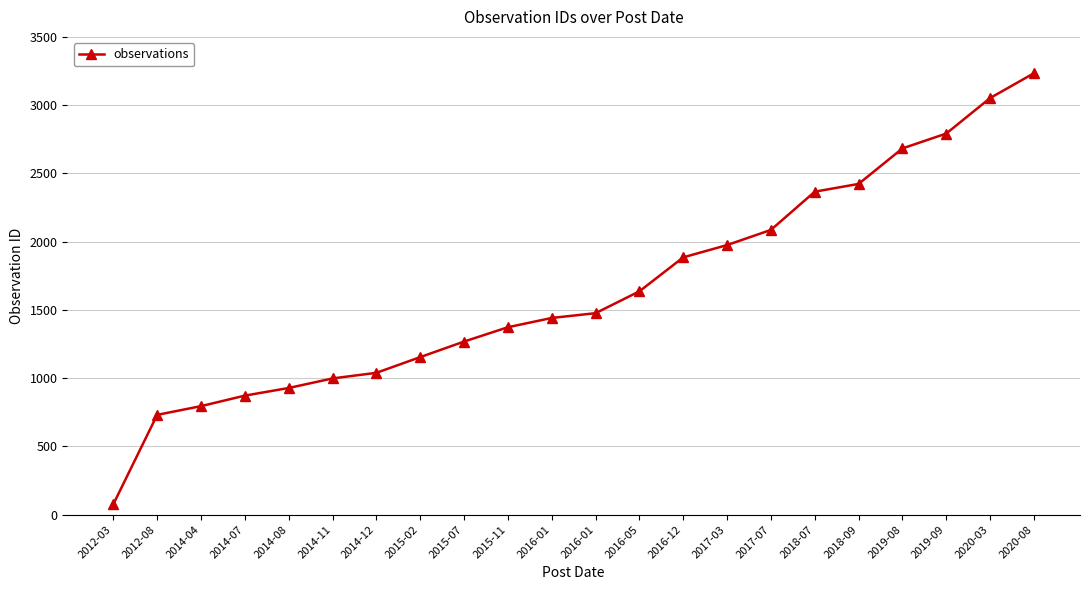

How many lines are shown in the chart?

1